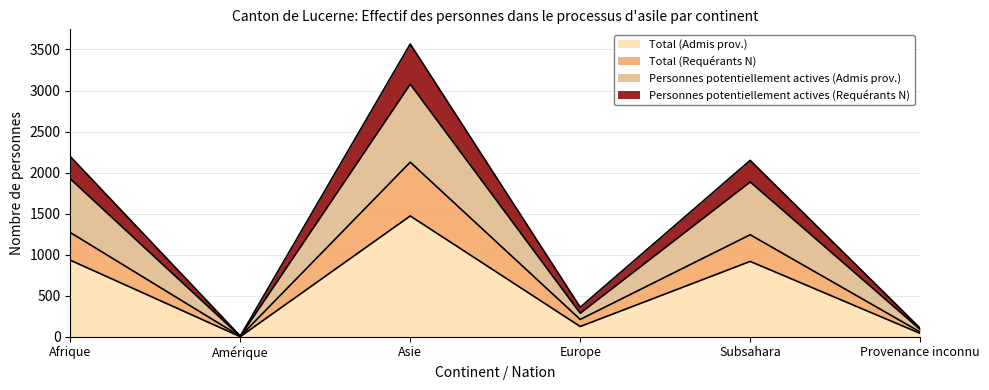

What is the label of the 5th point from the left?

Subsahara